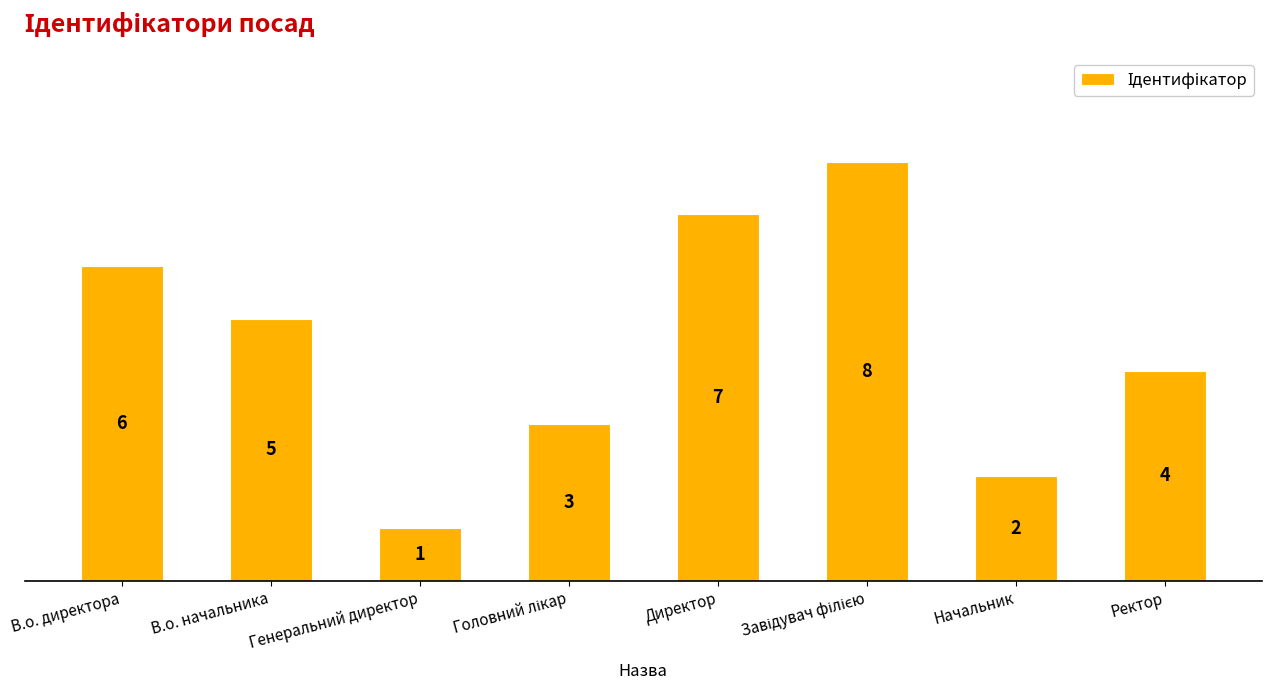

True or false: the data shows 4 at Директор.

False